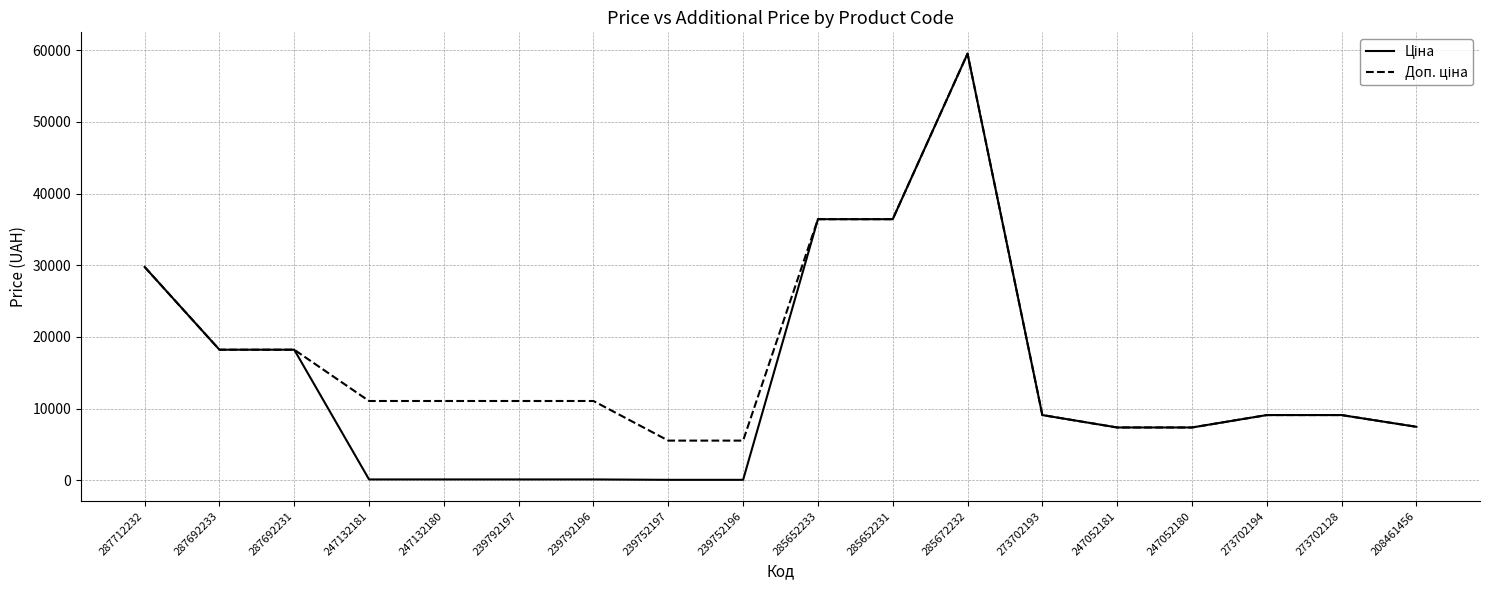

Which category has the highest value across all series?

285672232